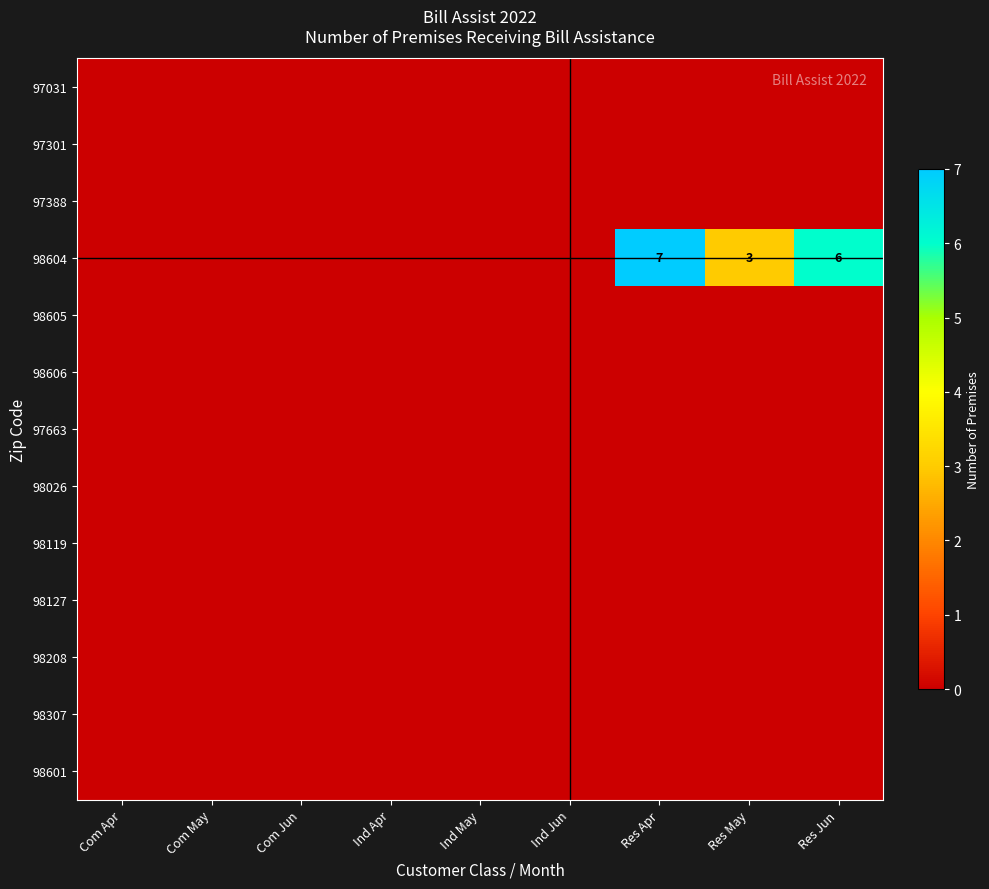

The 97388 series shows 0 at Res Apr. True or false?

True